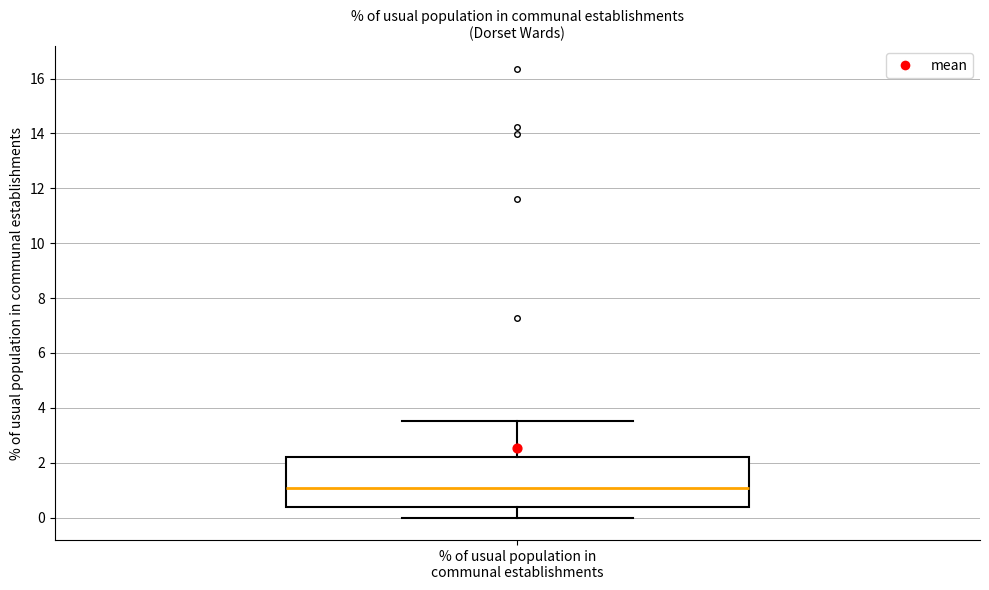

Transcribe this box plot: give where the median line is, the range the box spans, and where the two whiskers end, as read against the y-axis. The values are not printed on the chart, so give them approximately, as read against the axis.

median 1.0, box 0.4 to 2.2, whiskers 0.0 to 3.6